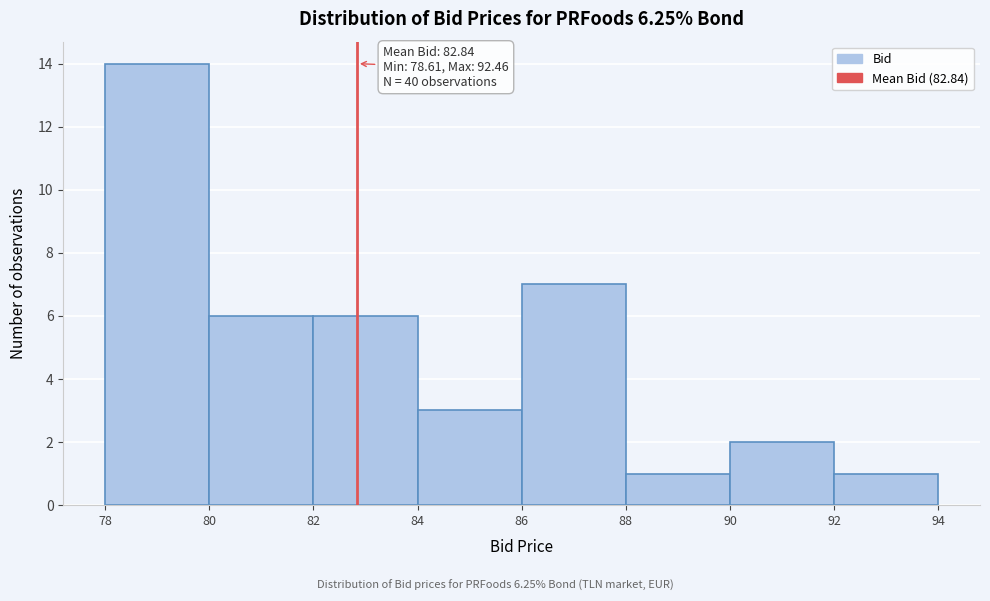

Over which range of the x-axis is the bar tallest?

78 to 80